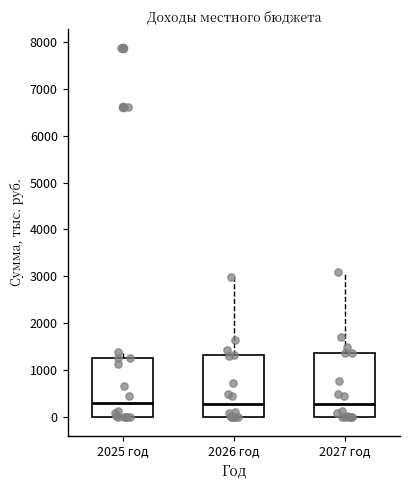

Reading left to right, transcribe this box plot: for each box, give where its median line is, the range the box spans, and where its two whiskers end, as read against the y-axis. The values are not printed on the chart, so give them approximately, as read against the axis.

2025 год: median 300, box 0 to 1300, whiskers 0 to 1400
2026 год: median 300, box 0 to 1300, whiskers 0 to 3000
2027 год: median 300, box 0 to 1400, whiskers 0 to 3100